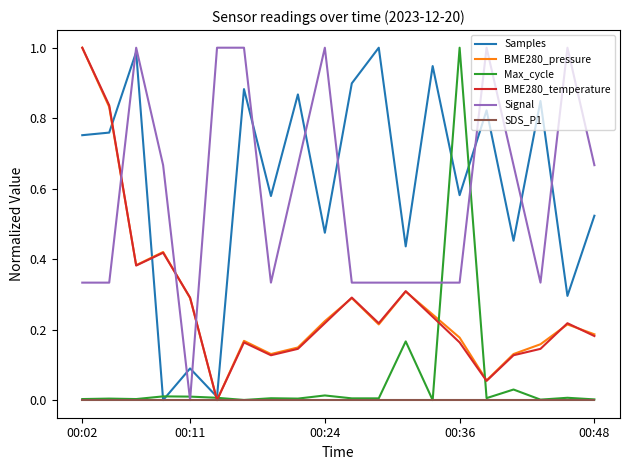

Which series ends up on top after the final intersection of Signal and Samples?

Signal